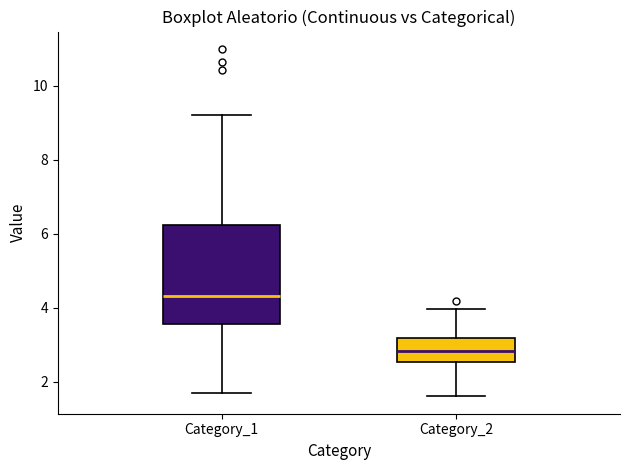

Reading left to right, transcribe this box plot: for each box, give where its median line is, the range the box spans, and where its two whiskers end, as read against the y-axis. The values are not printed on the chart, so give them approximately, as read against the axis.

Category_1: median 4.4, box 3.6 to 6.2, whiskers 1.8 to 9.2
Category_2: median 2.8, box 2.6 to 3.2, whiskers 1.6 to 4.0